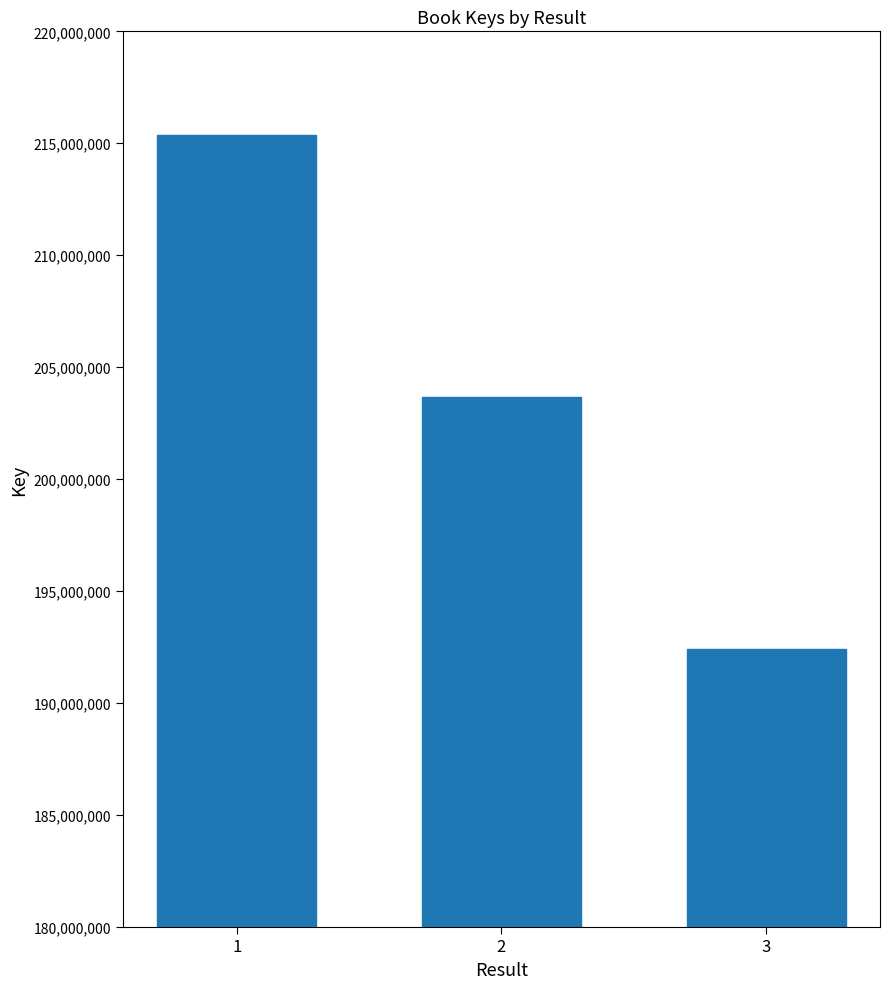

Does the chart contain stacked bars?

No